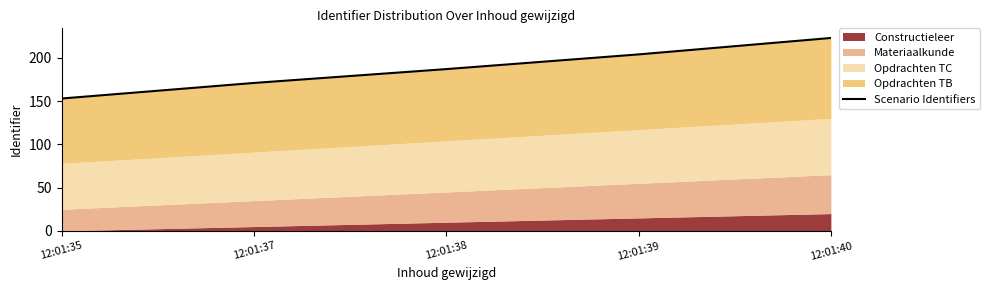

The chart shows a value of 96 at 12:01:35. True or false?

False